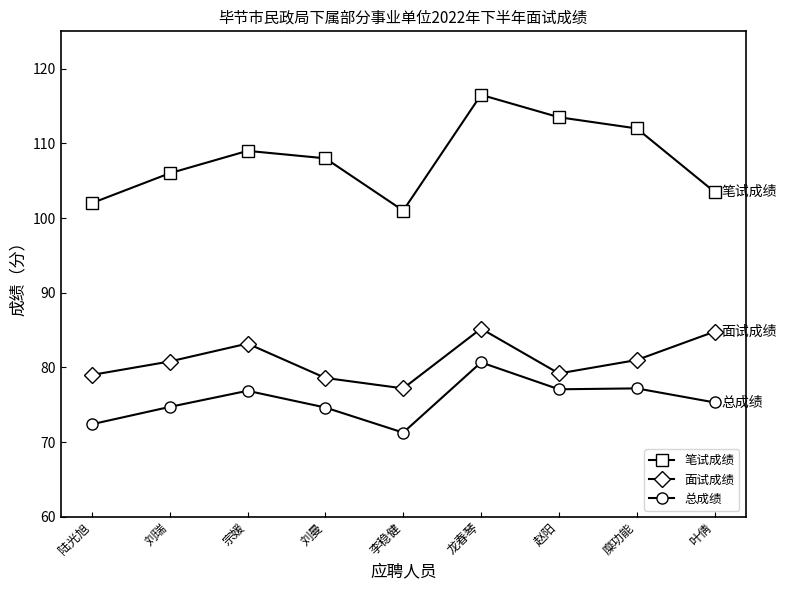

True or false: 总成绩 and 面试成绩 intersect in this chart.

False